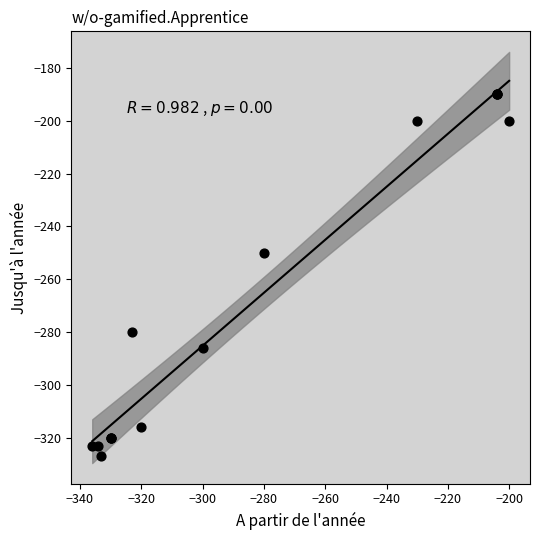

What Y value in the scatter plot is closest to -258?

-250